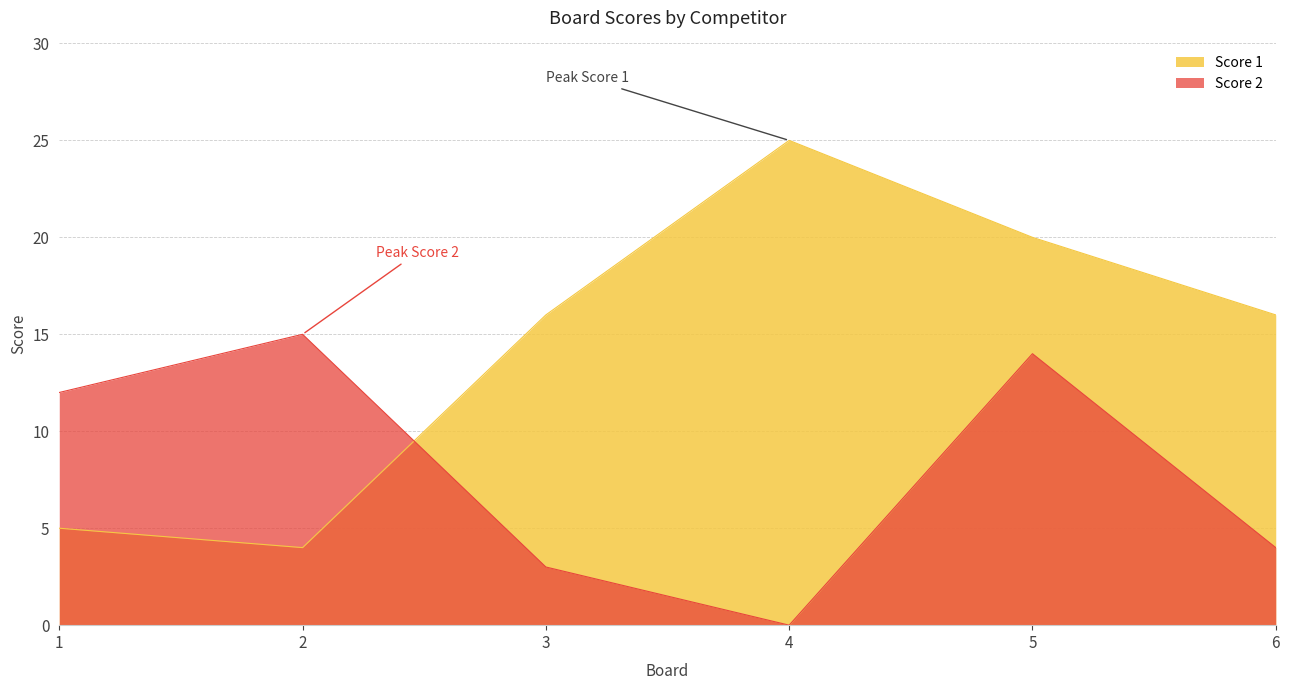

What is the sum of all Score 2 values?

48